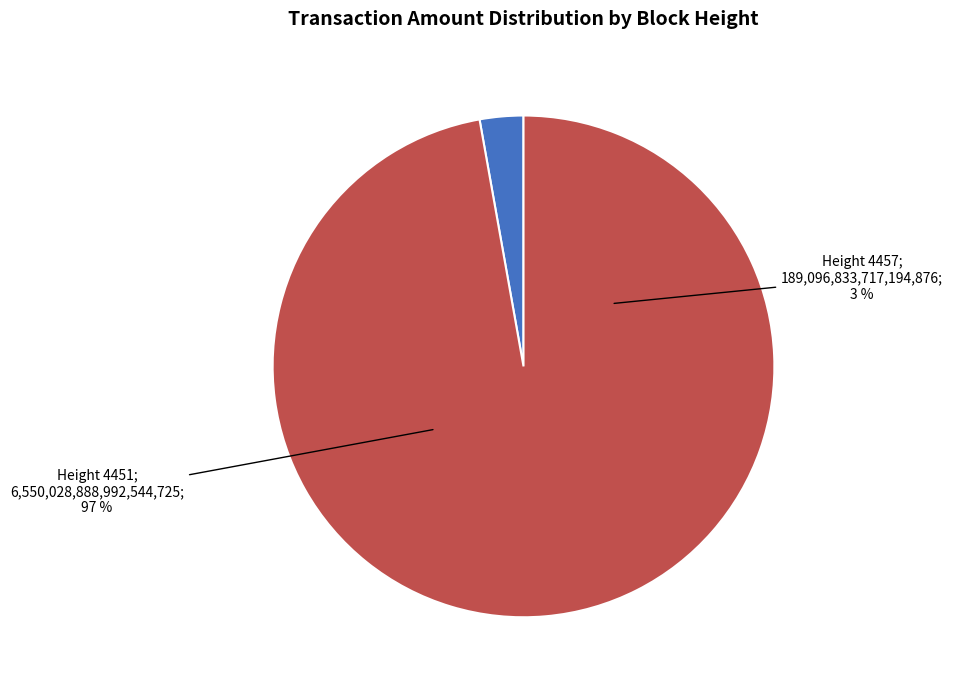

What is the change in value from 4457 to 4451?

+6360932055275350016